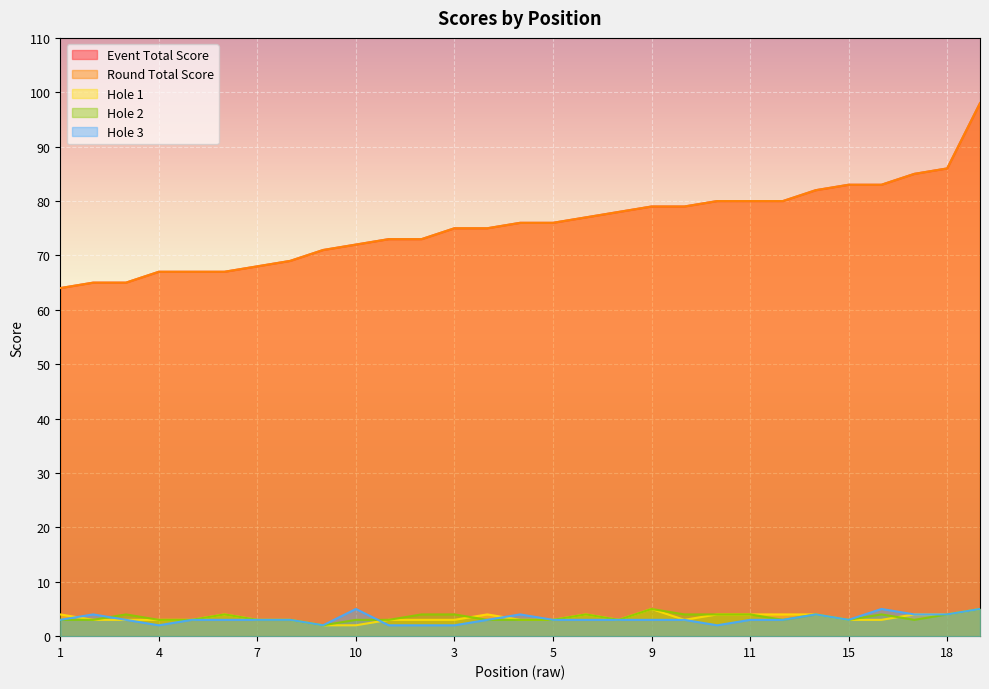

Where is hole_3 nearest to the value 3?

1